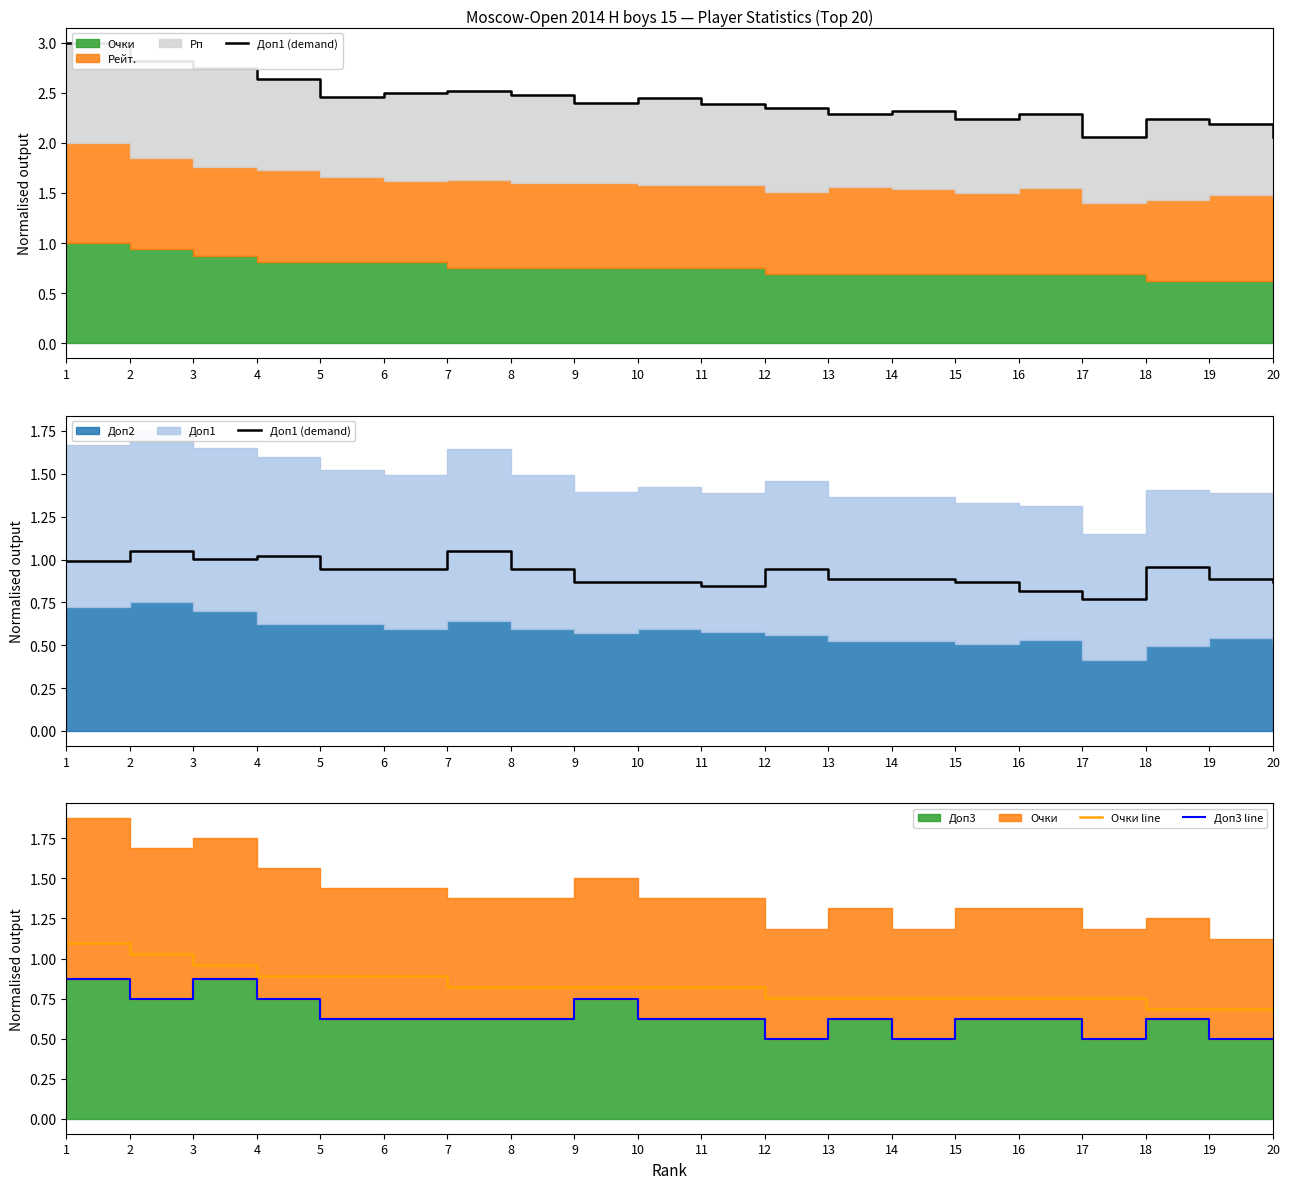

At which category is the sum across all series the highest?

1